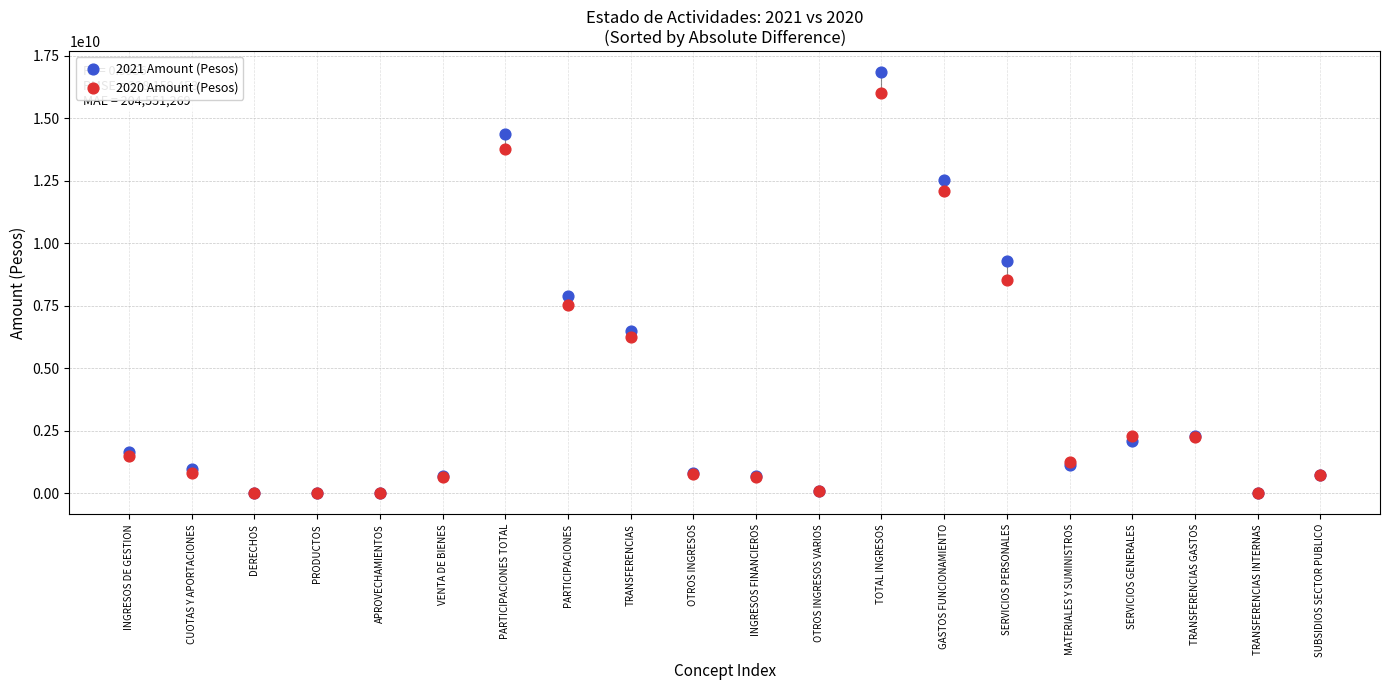

What are all the series names shown in the legend?

2021 Amount (Pesos), 2020 Amount (Pesos)